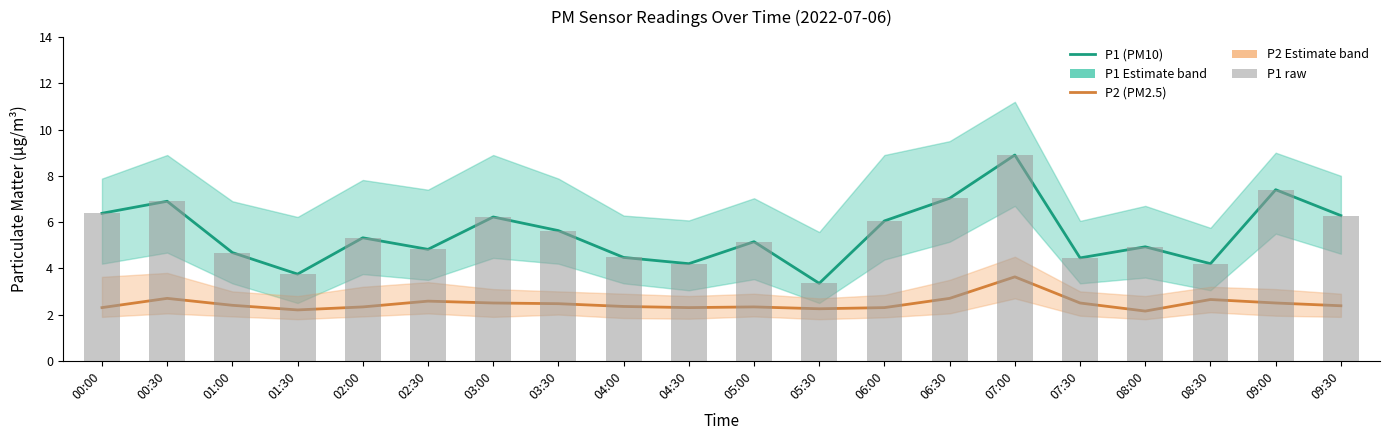

Between 03:30 and 04:00, which series saw the biggest shift?

P1 (PM10)